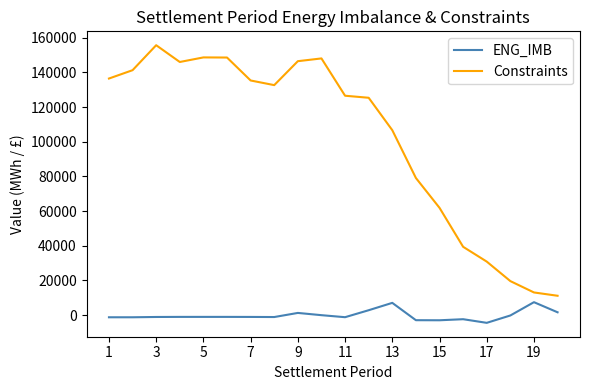

What are all the series names shown in the legend?

ENG_IMB, Constraints